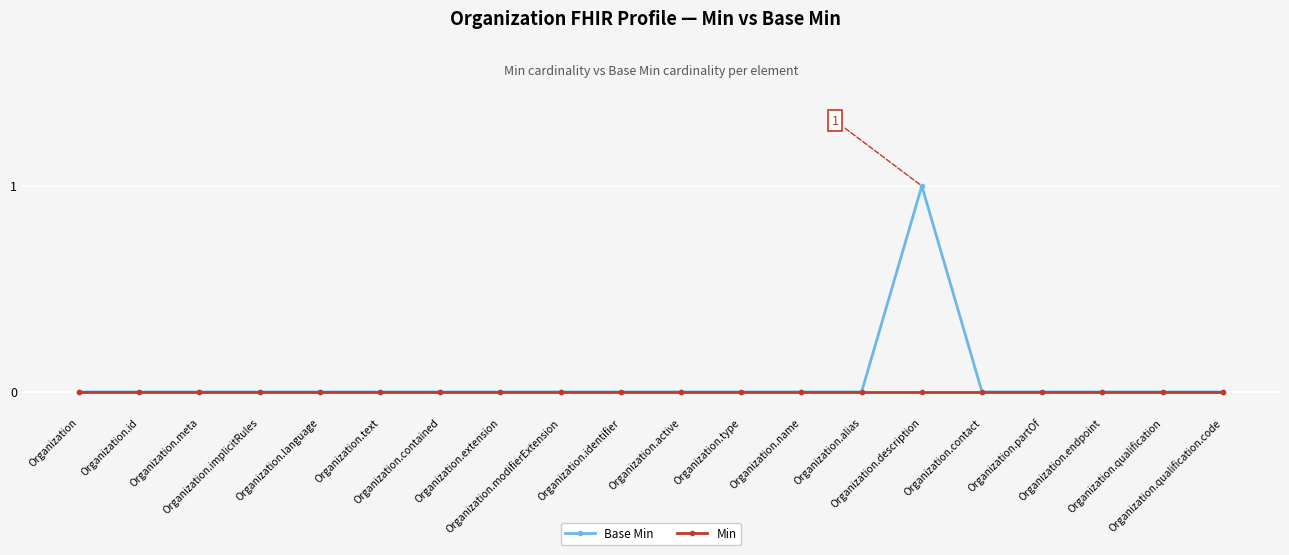

At which category does the chart reach its peak across all series?

Organization.description